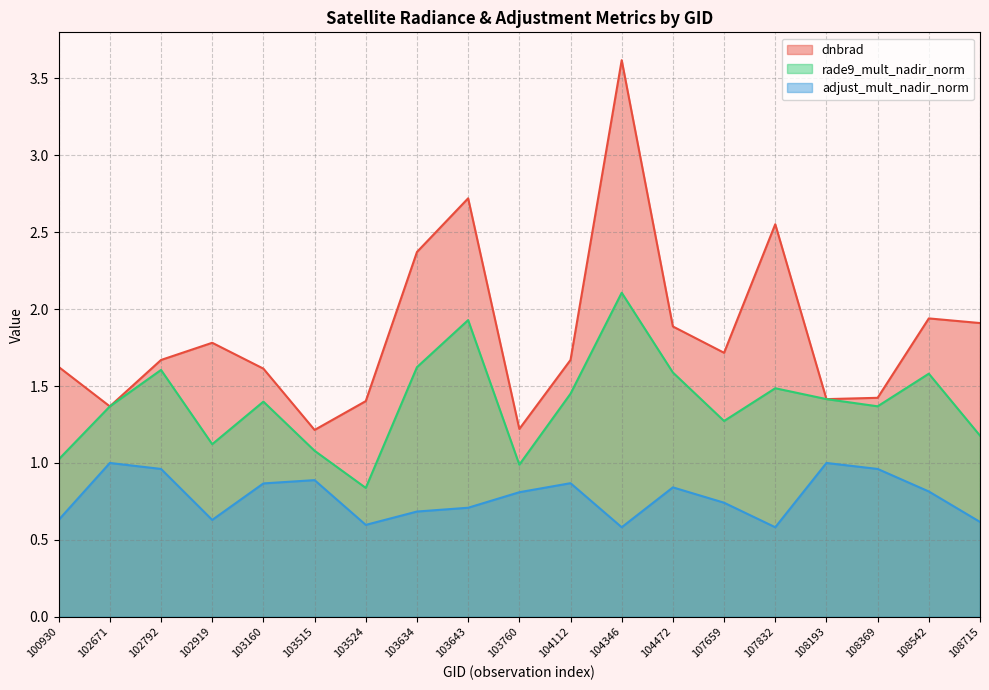

Is it true that adjust_mult_nadir_norm equals 0.8 at 103760?

True